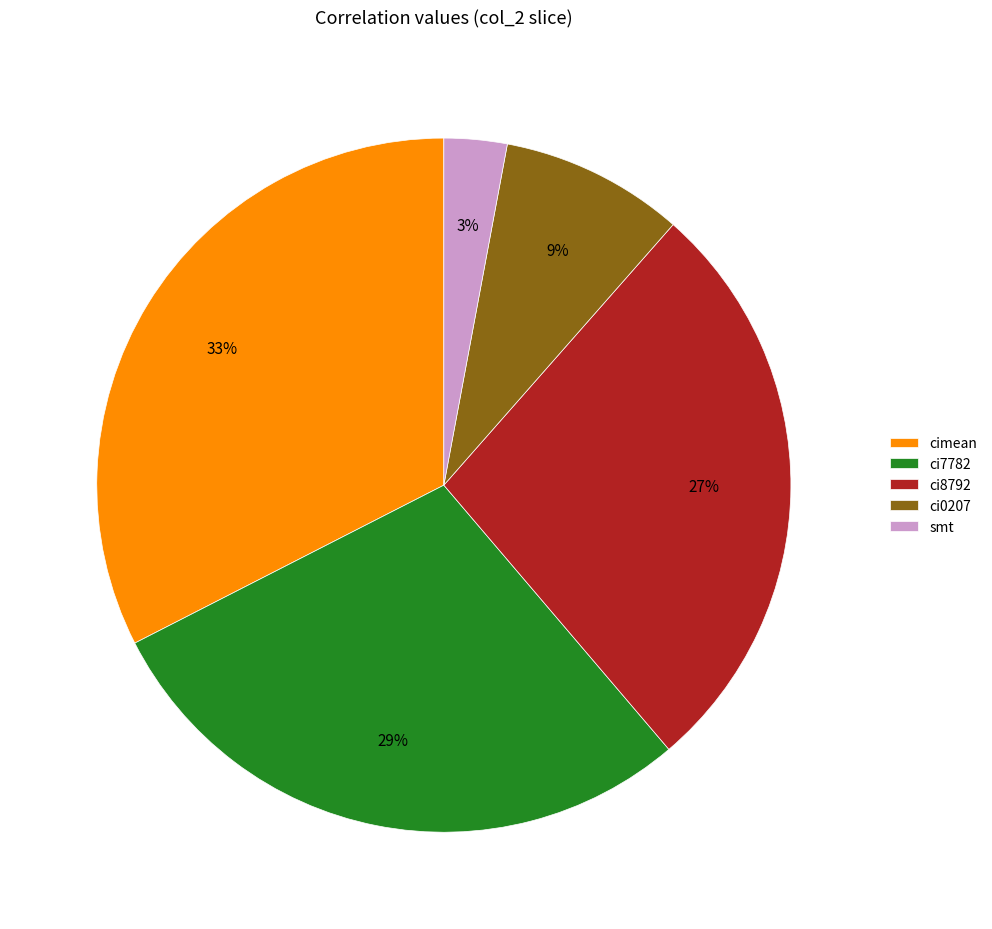

How many slices are in this pie chart?

5